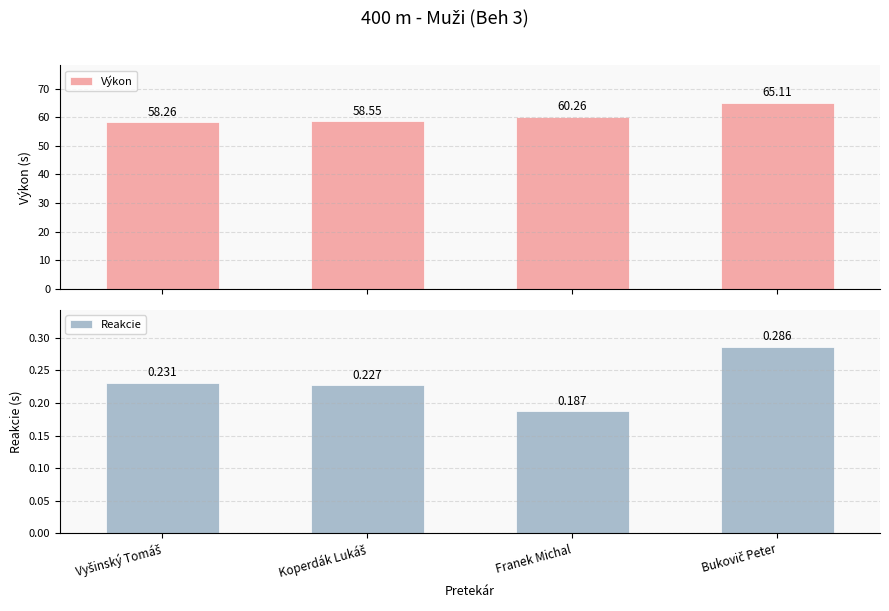

Which series has the largest total across all categories?

Výkon